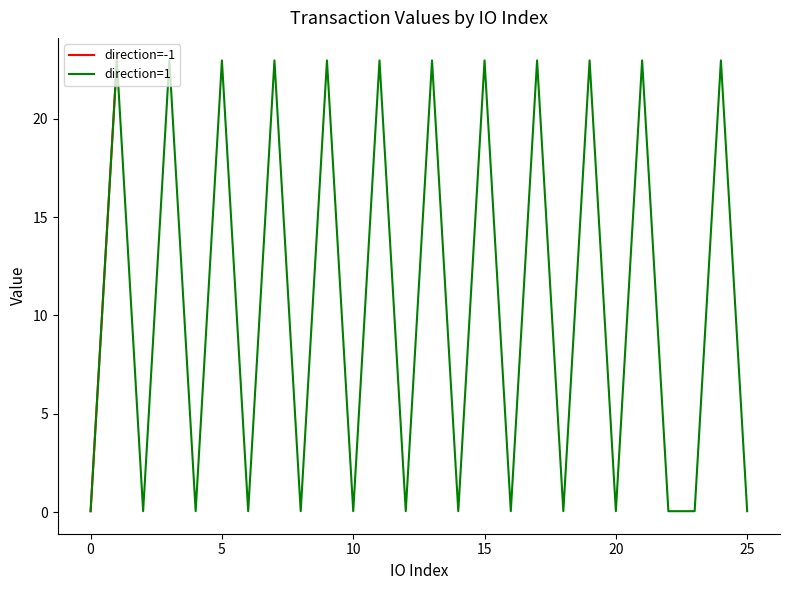

Rank the series at 11 from lowest to highest value.

direction=-1, direction=1